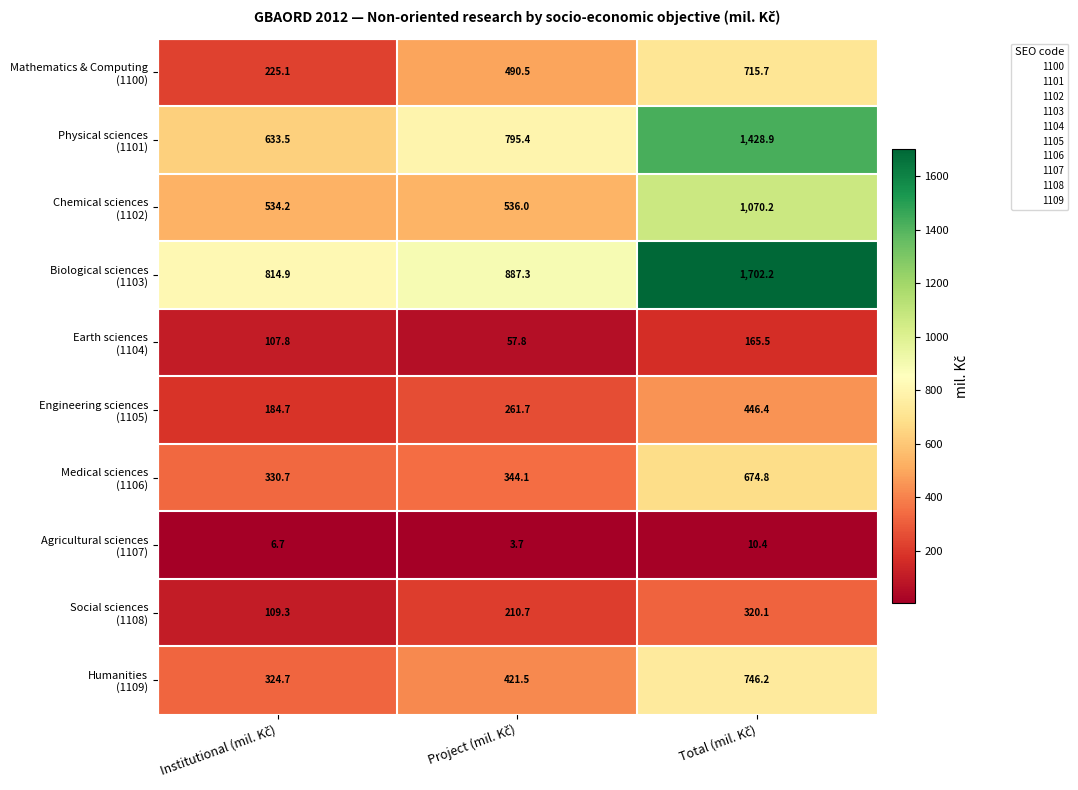

Count the number of data series in this chart.

10